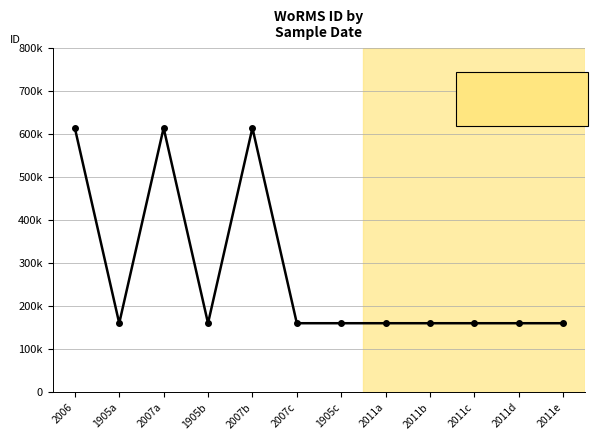

At which category does the chart reach its minimum across all series?

1905a